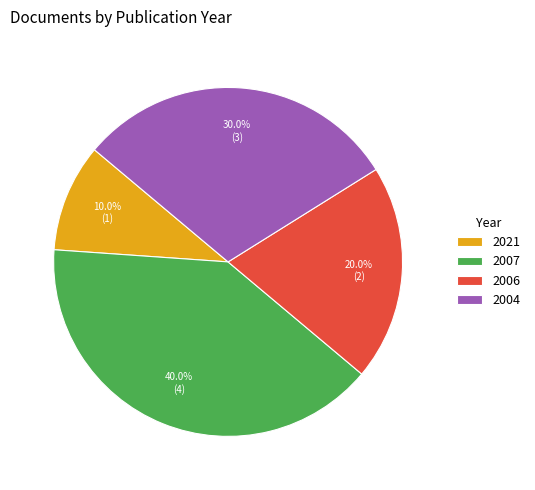

What is the total percentage of 2004 and 2007?

70.0%